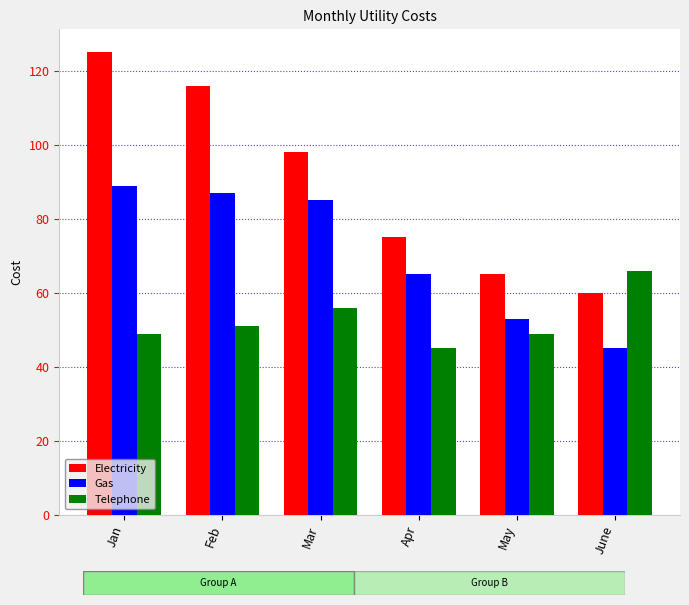

What are all the series names shown in the legend?

Electricity, Gas, Telephone